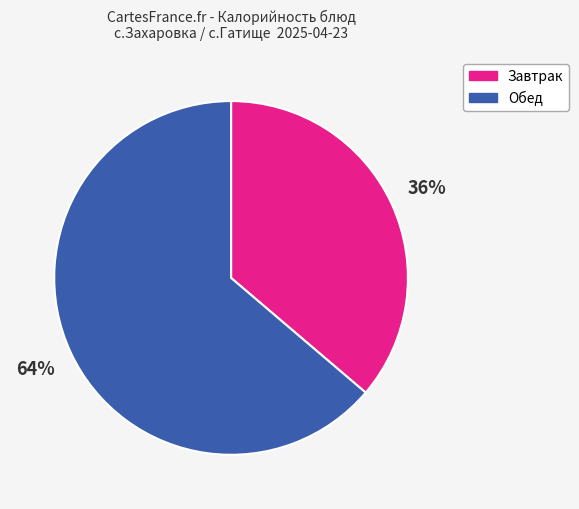

Is it true that Завтрак is 23% of the pie?

False